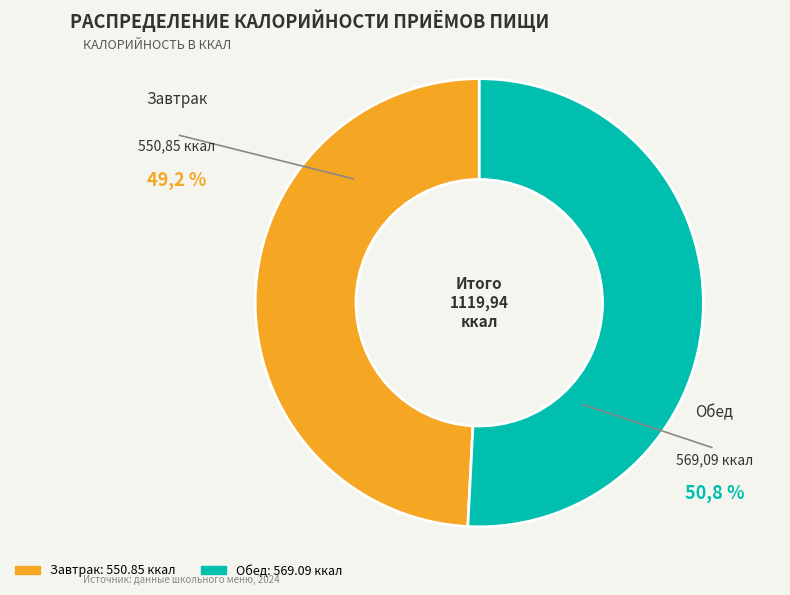

How much of the chart is everything except Завтрак?

50.8%